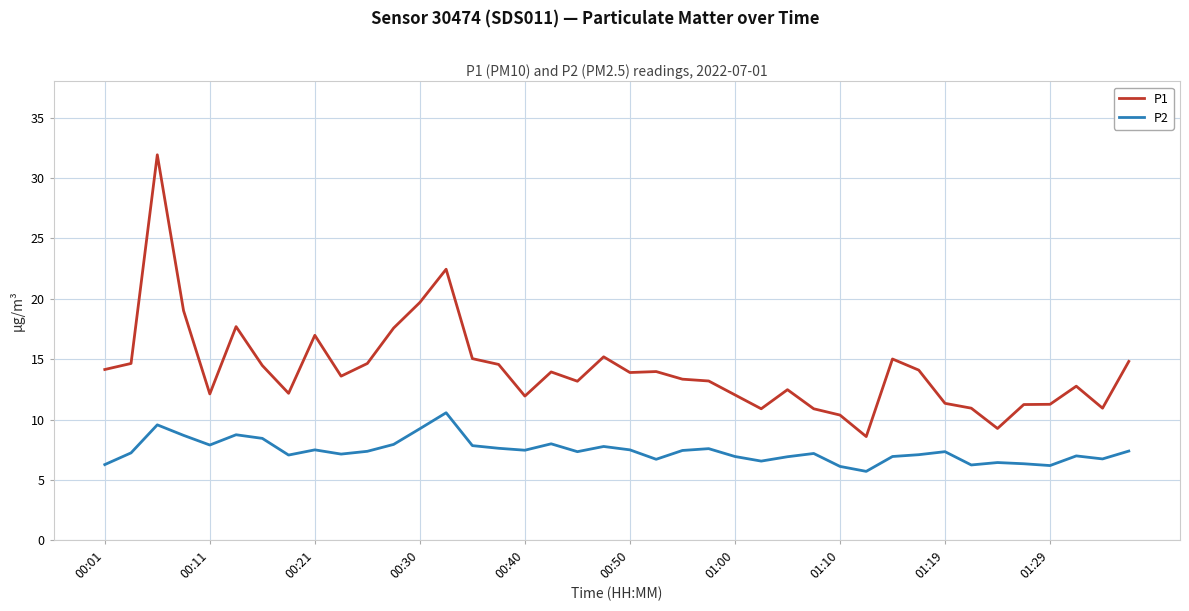

Which series has the largest range (max minus min)?

P1